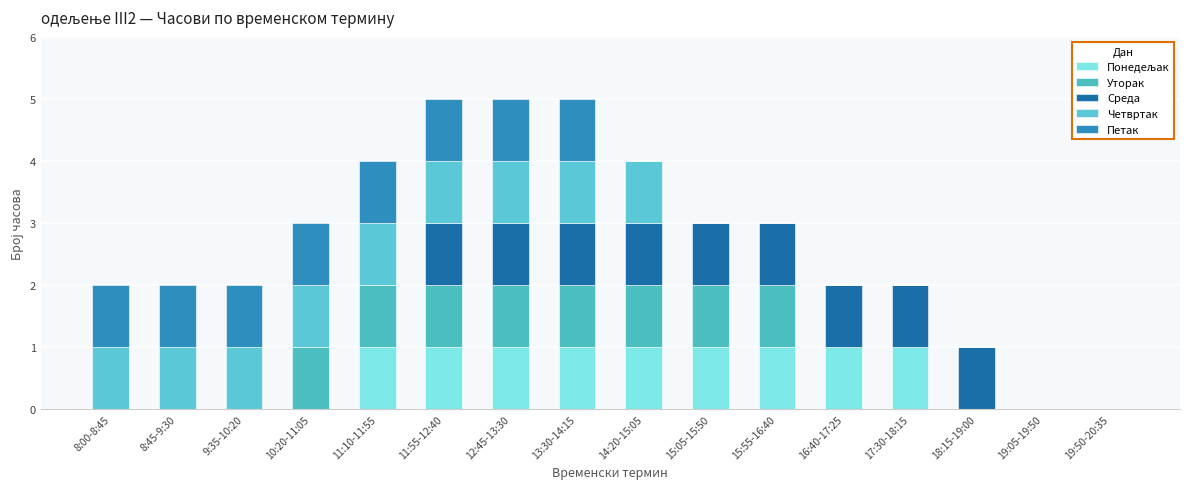

Count the number of categories in the chart.

16